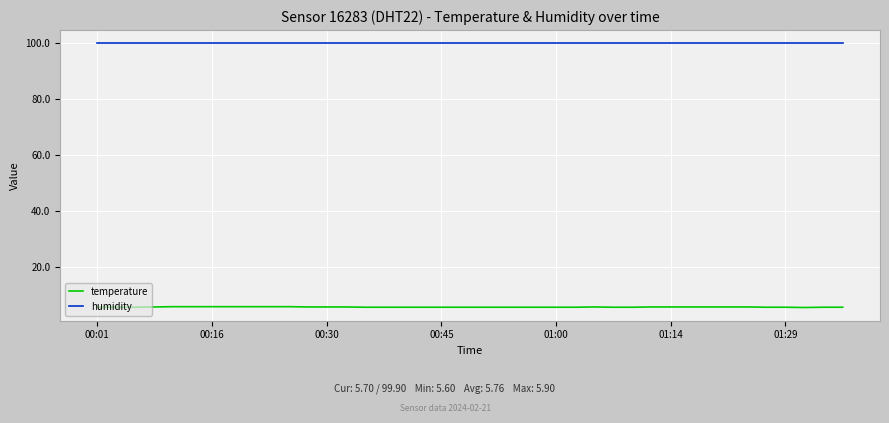

Rank the series by their maximum value, from highest to lowest.

humidity, temperature